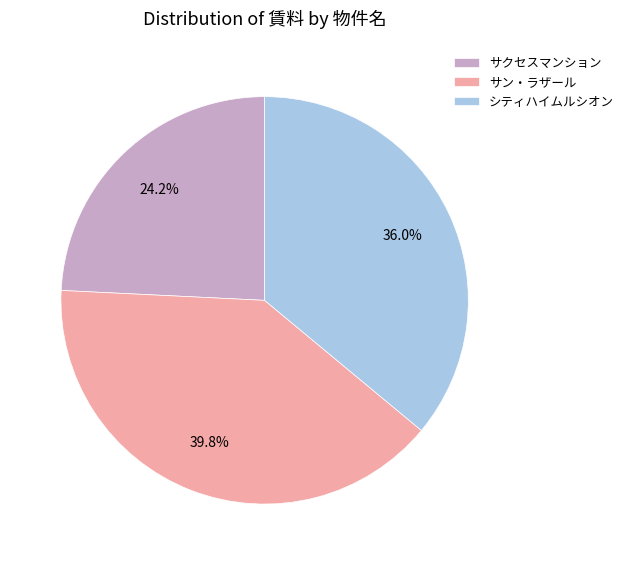

Rank the categories by value from lowest to highest.

サクセスマンション, シティハイムルシオン, サン・ラザール